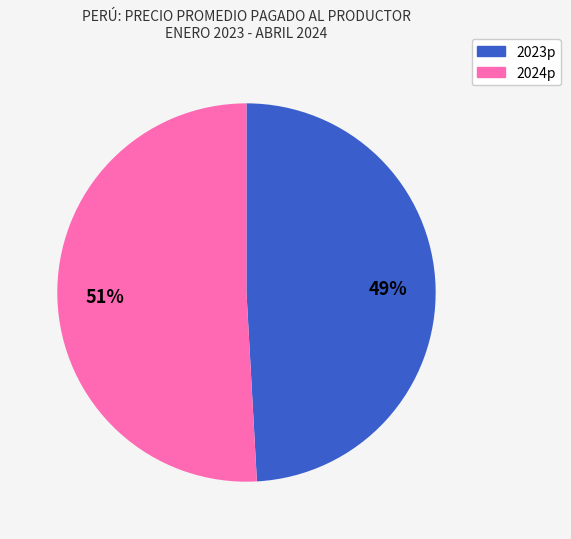

To the nearest percent, what is the difference between the largest and smallest slice percentages?

2%